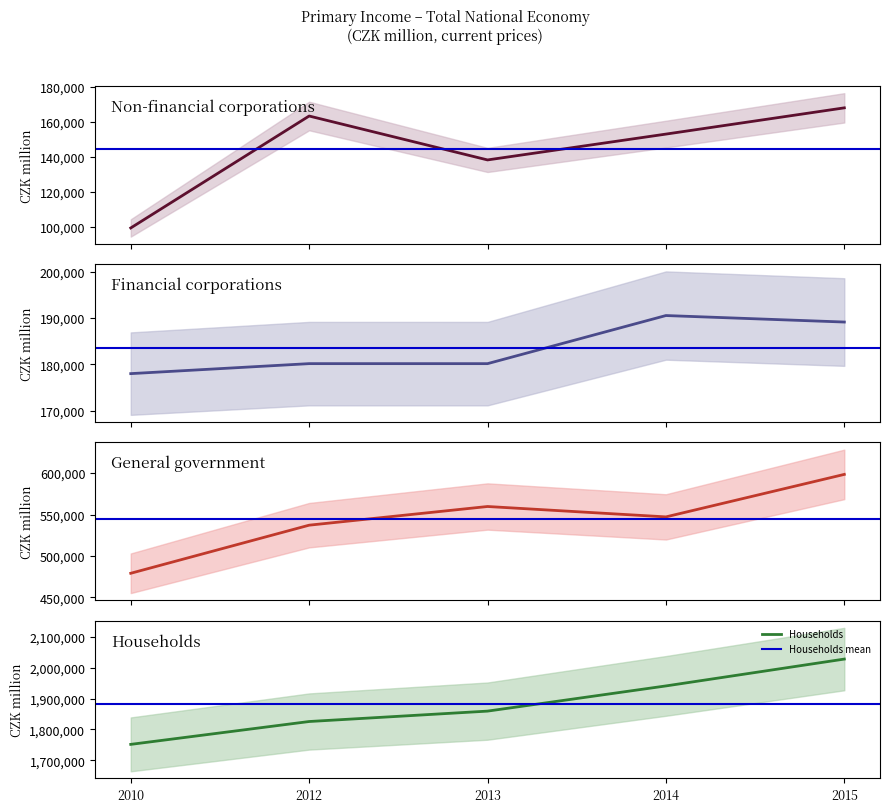

What is the difference between the maximum and second lowest values in the Households series?

202903